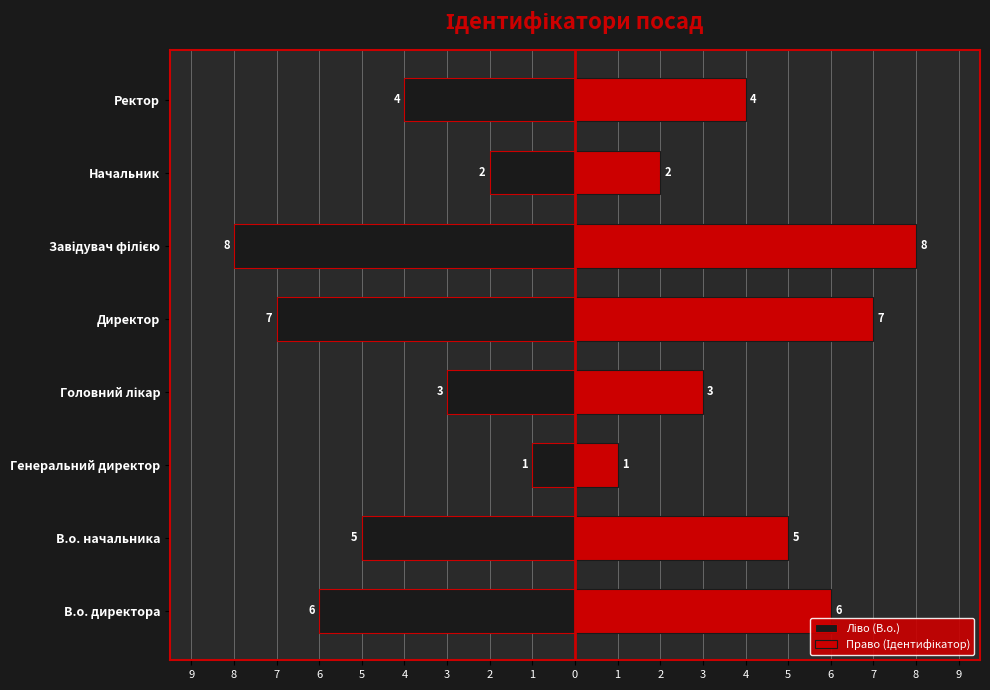

Is the value of Ліво (В.о.) at Завідувач філією greater than the value of Право (Ідентифікатор) at Головний лікар?

No